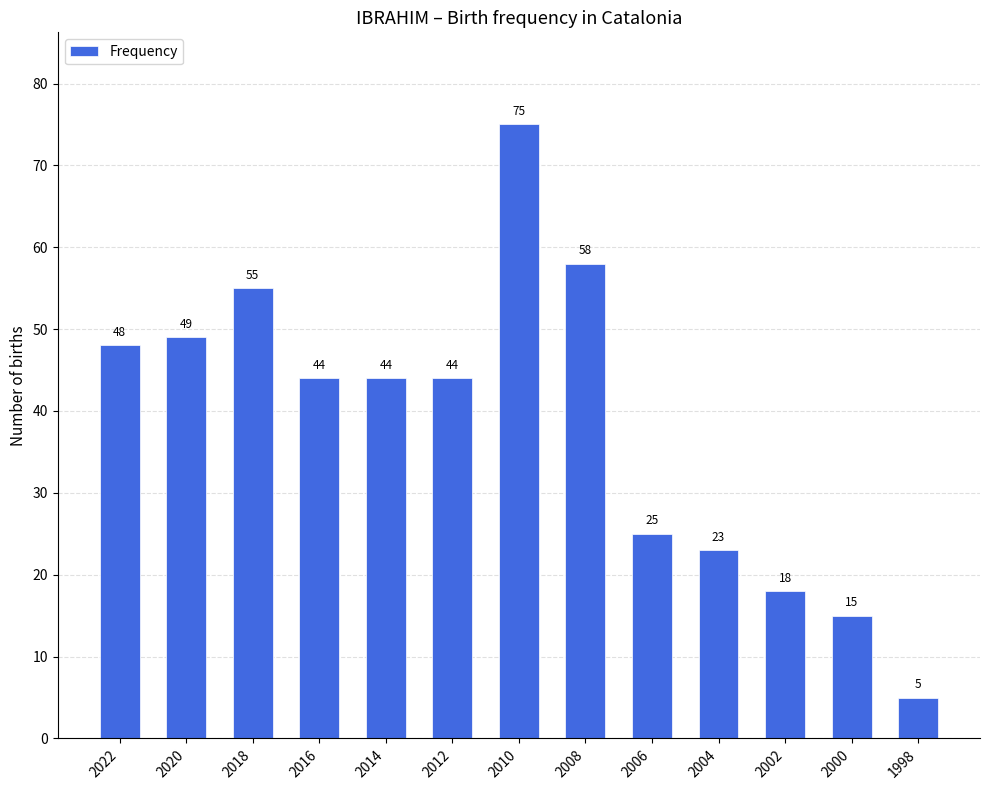

Where does the data first go above 44?

2022